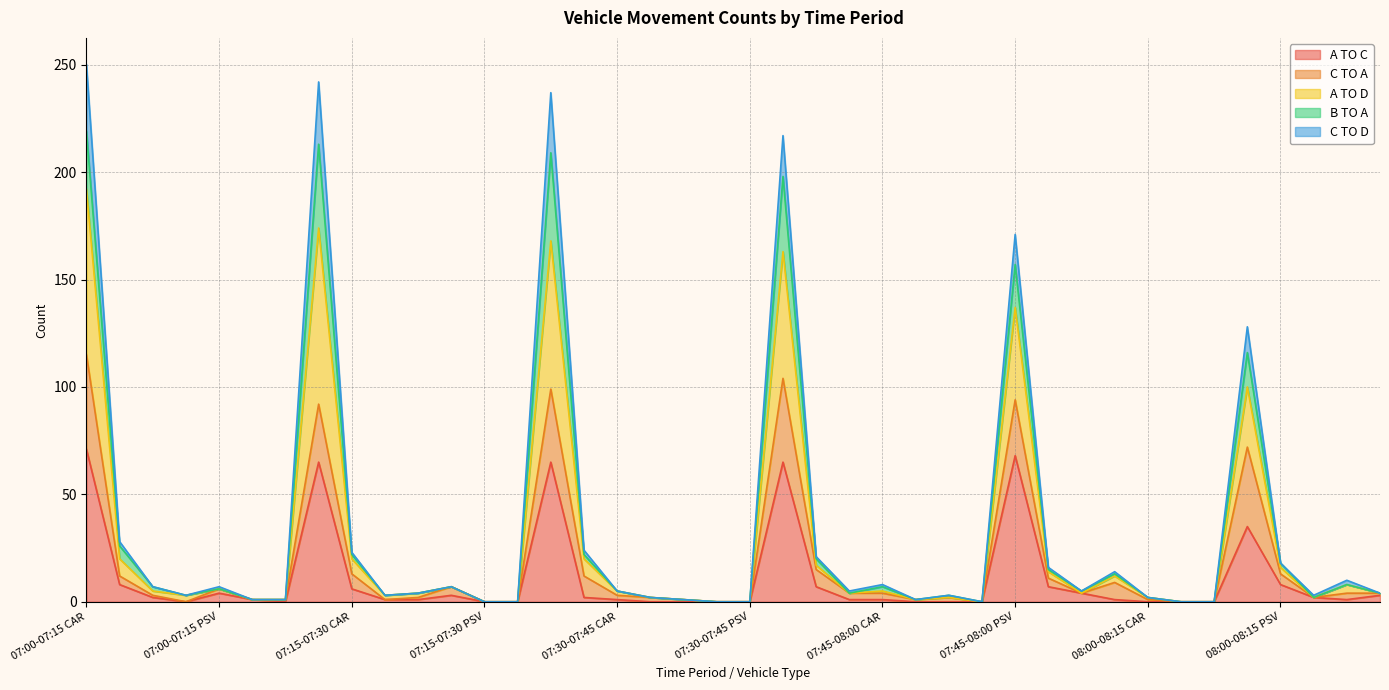

In C TO D, how many points are lower than both neighbors (excluding endpoints)?

7